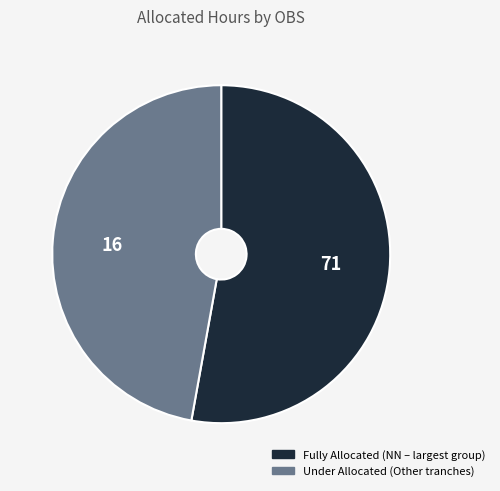

How many slices are in this pie chart?

2